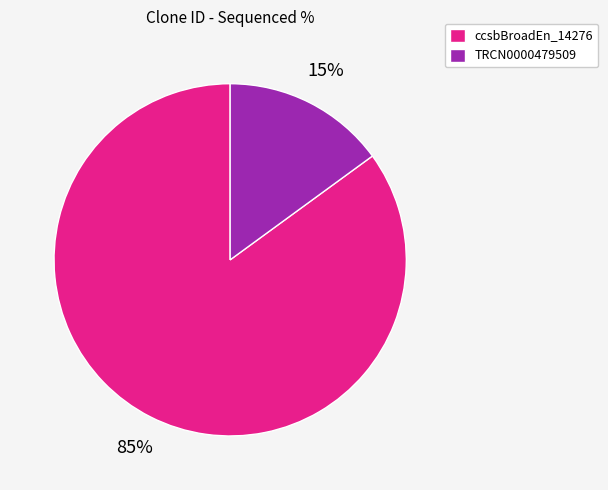

The ccsbBroadEn_14276 slice represents 75% of the pie. True or false?

False